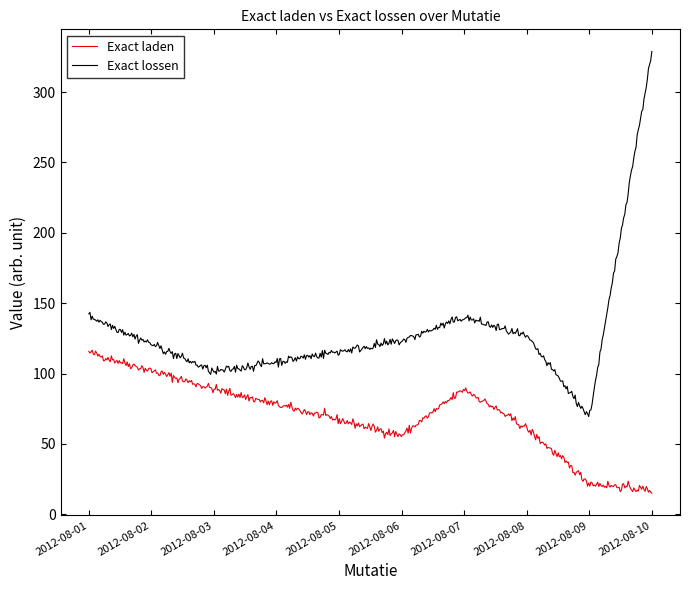

True or false: Exact lossen and Exact laden cross at least once.

False